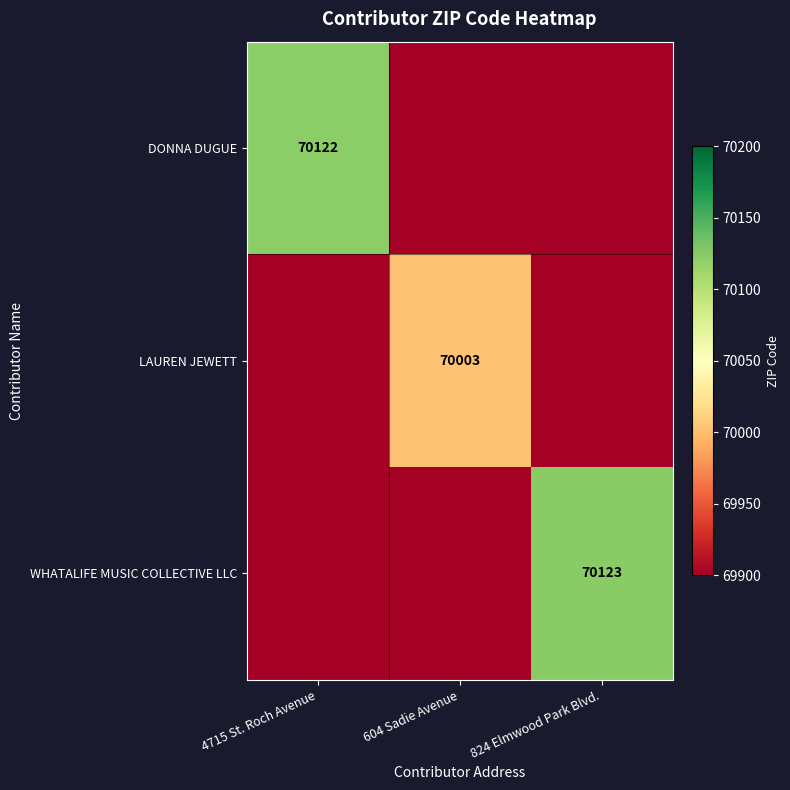

The LAUREN JEWETT series shows 70003.0 at 604 Sadie Avenue. True or false?

True